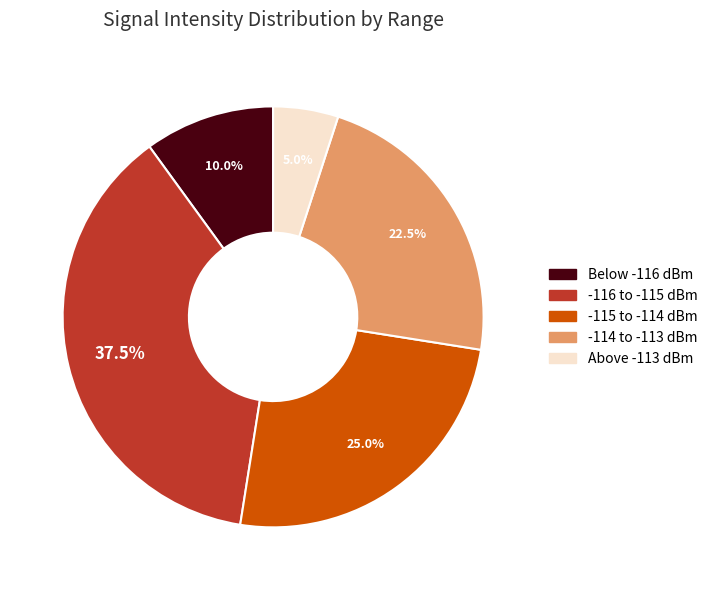

Does -115 to -114 dBm represent more than half of the total?

No